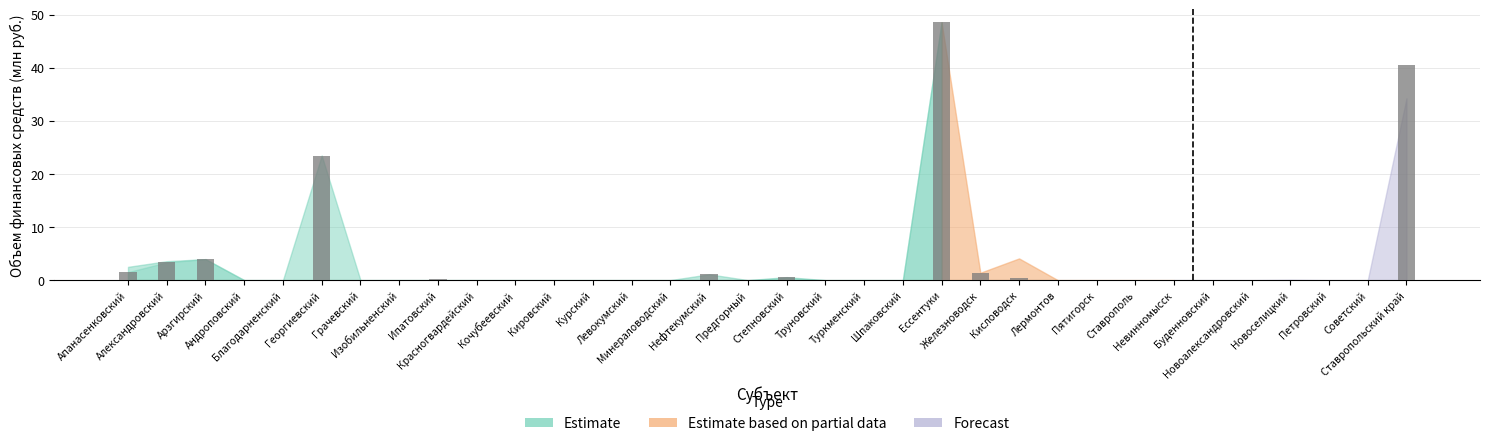

What is the sum of all values?

125.0